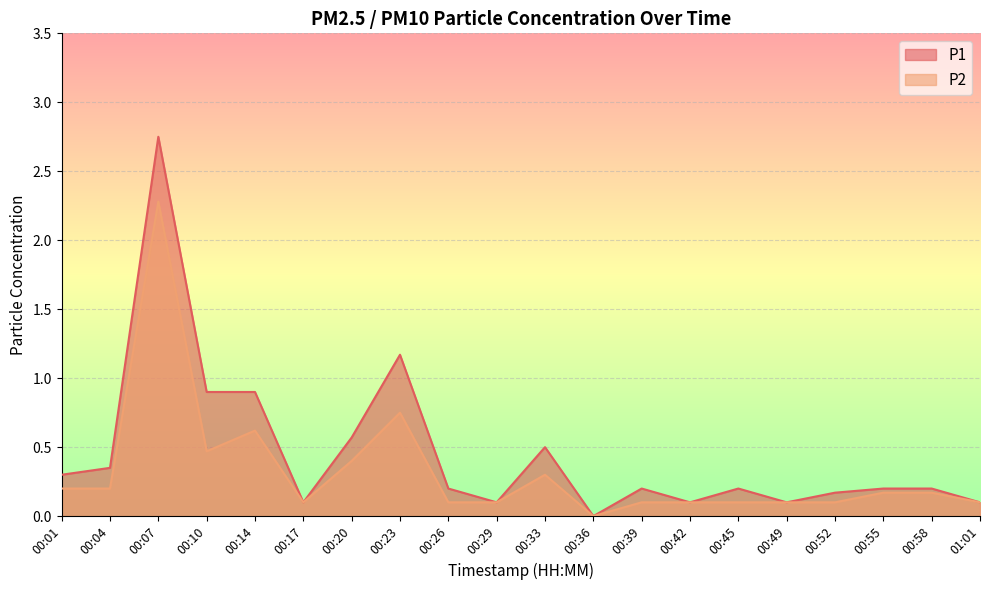

Between 00:45 and 00:29, which is larger?

00:45